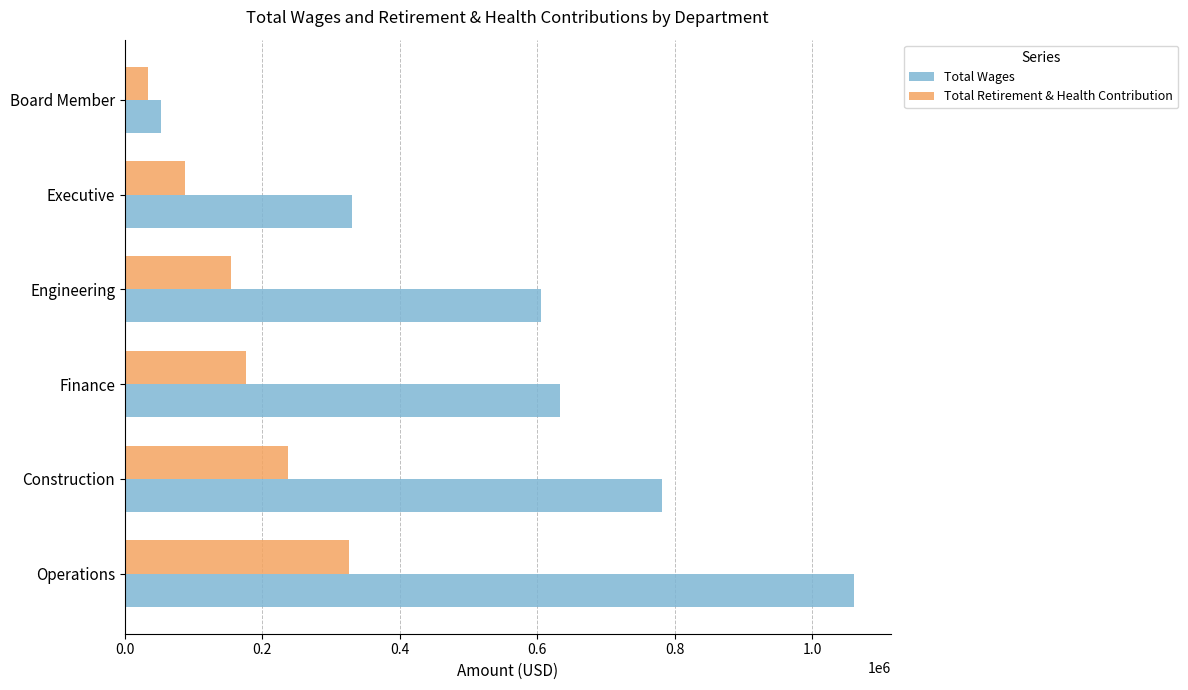

Count the number of categories in the chart.

6